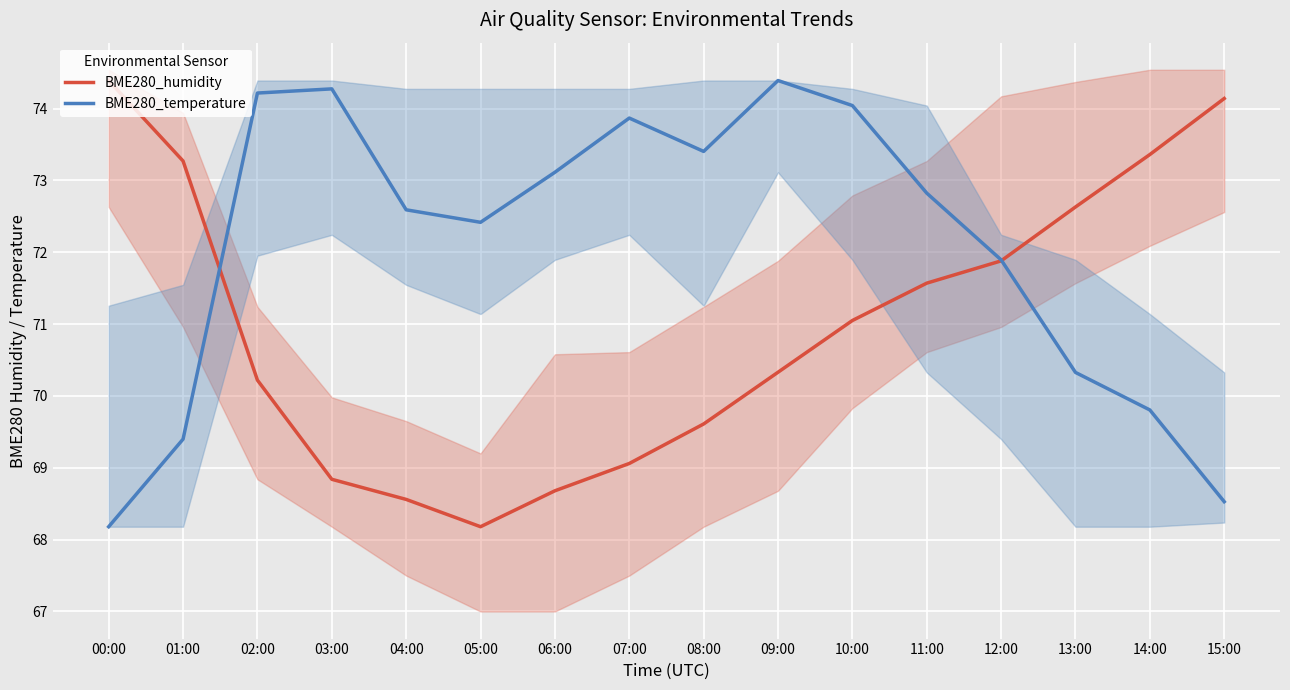

What is the label of the 14th point from the right?

02:00